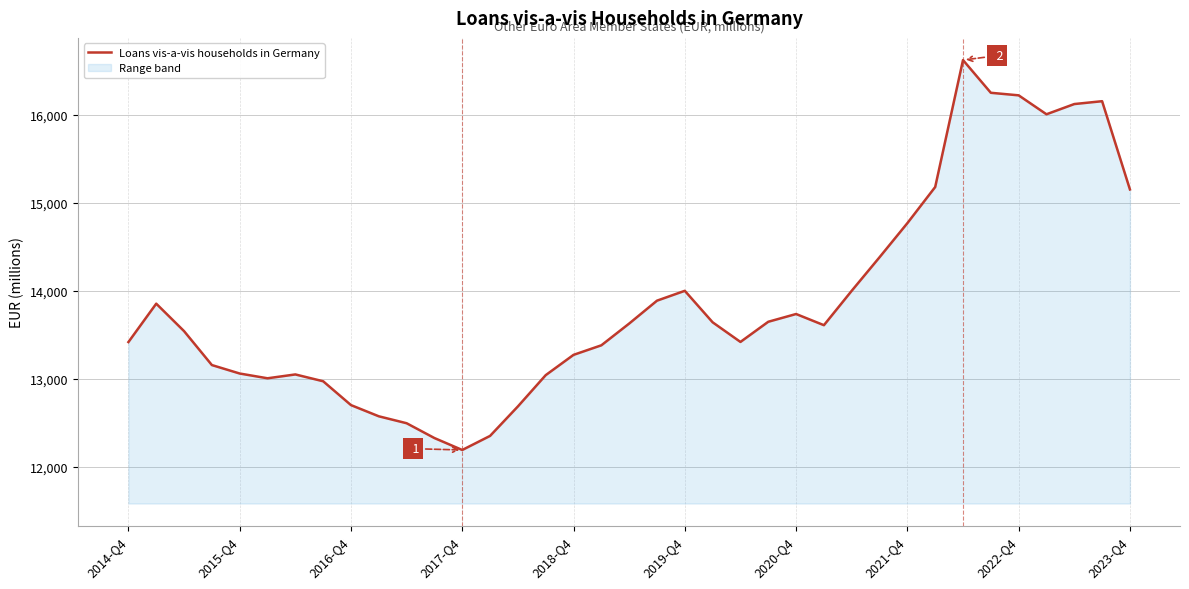

Reading left to right, list all the values displayed in this chart.

13416.2	13853.0	13540.6	13154.4	13058.2	13004.0	13047.7	12970.1	12698.9	12571.4	12492.5	12323.8	12188.1	12348.3	12683.8	13039.8	13270.5	13379.3	13626.8	13887.2	13999.4	13641.0	13417.6	13647.2	13735.4	13608.1	14000.0	14381.4	14769.4	15180.5	16625.3	16252.9	16223.9	16008.4	16124.7	16157.1	15153.0